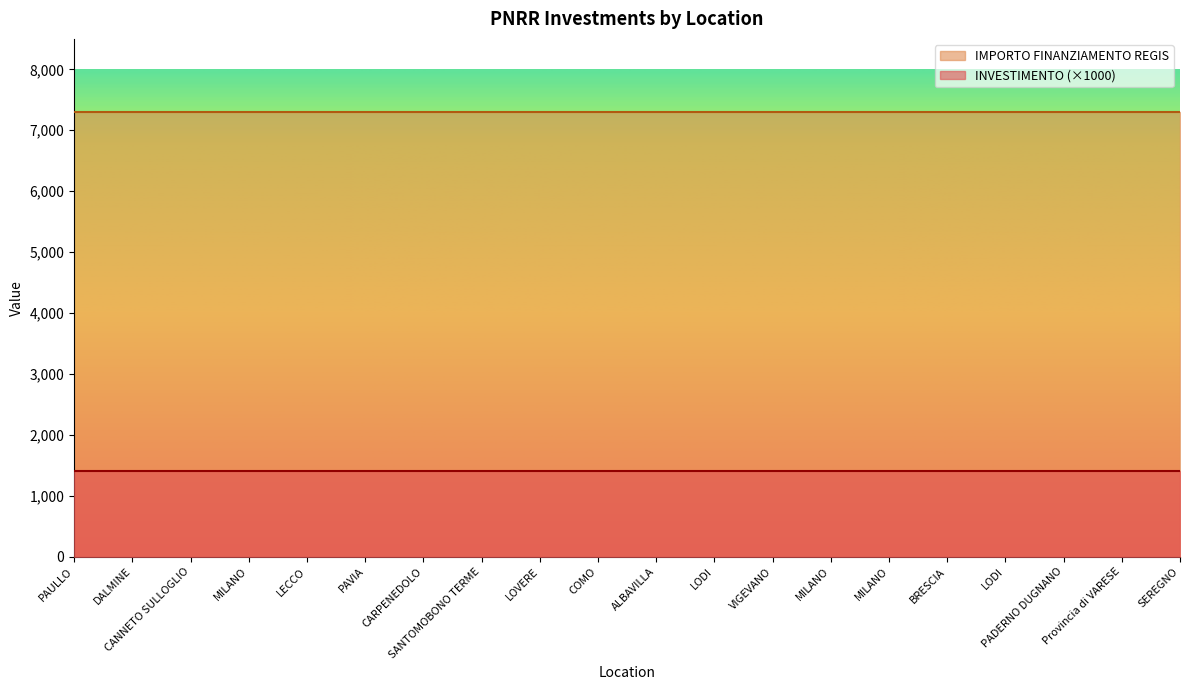

Reading left to right, what are all the values shown in this chart?

INVESTIMENTO: 1.4	1.4	1.4	1.4	1.4	1.4	1.4	1.4	1.4	1.4	1.4	1.4	1.4	1.4	1.4	1.4	1.4	1.4	1.4	1.4
IMPORTO FINANZIAMENTO REGIS: 7301.0	7301.0	7301.0	7301.0	7301.0	7301.0	7301.0	7301.0	7301.0	7301.0	7301.0	7301.0	7301.0	7301.0	7301.0	7301.0	7301.0	7301.0	7301.0	7301.0